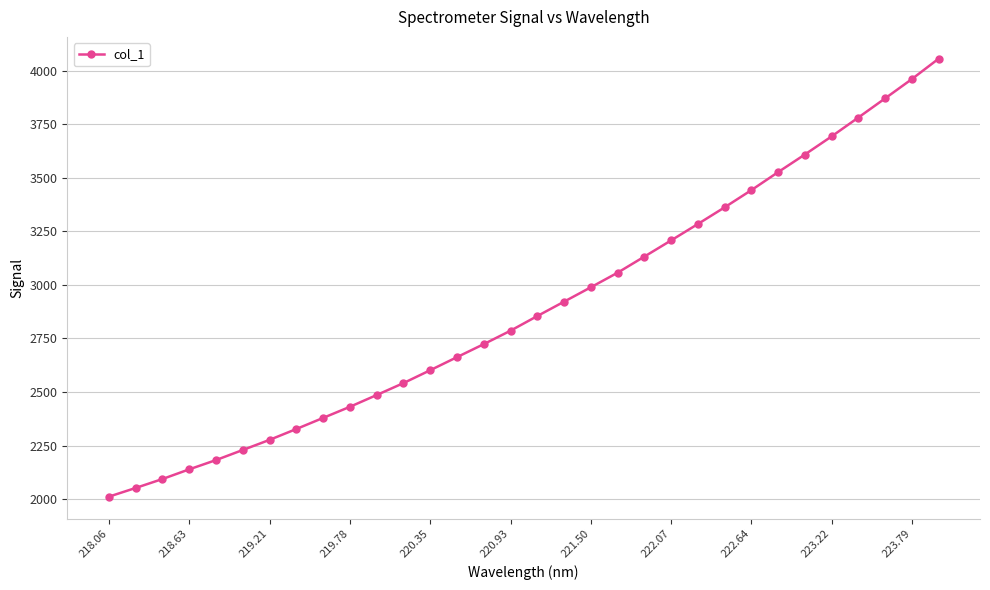

How many data points are above 2854?

16